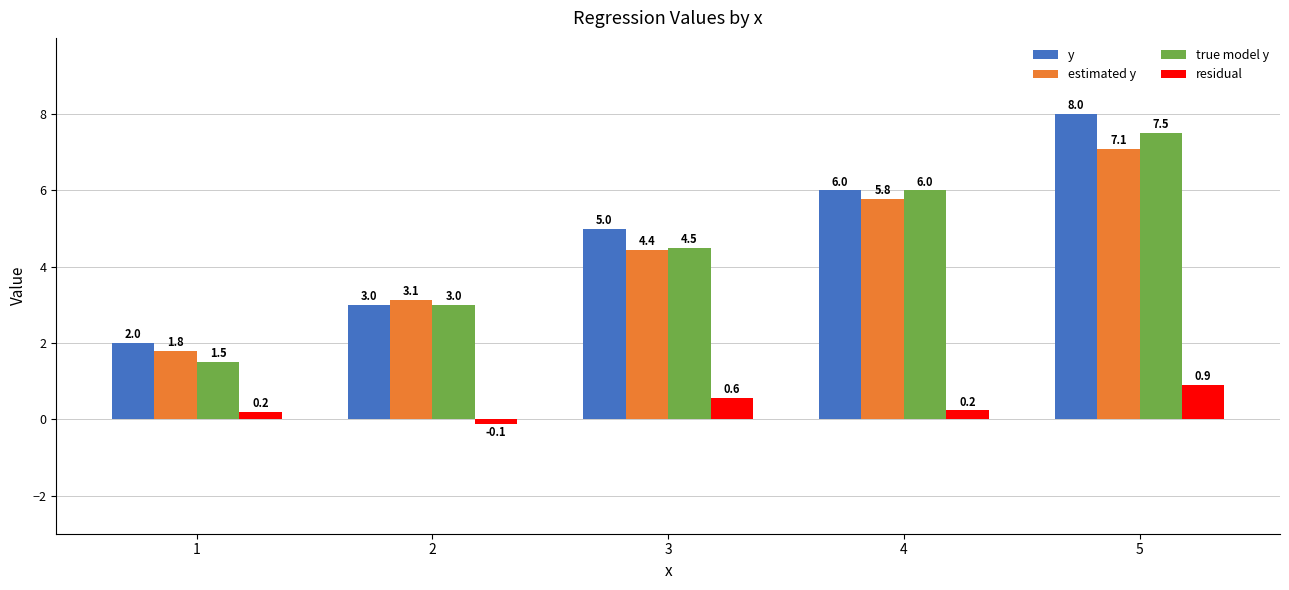

At 5, list the series in order from smallest to largest.

residual, estimated y, true model y, y